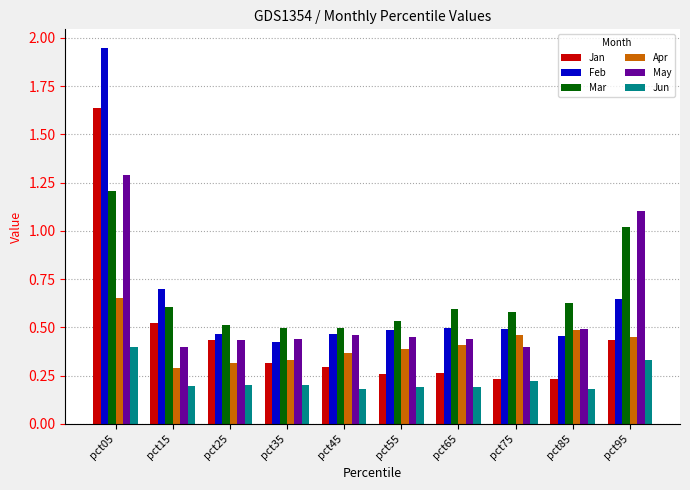

Does the chart contain any negative values?

No